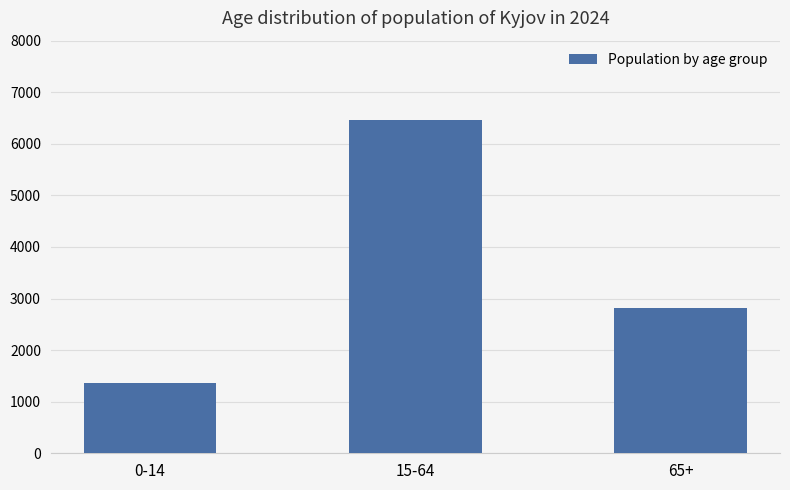

What is the ratio of the value at 65+ to the value at 15-64?

0.4